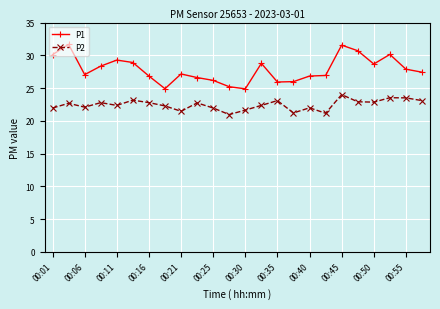

How many distinct data groups are displayed?

2